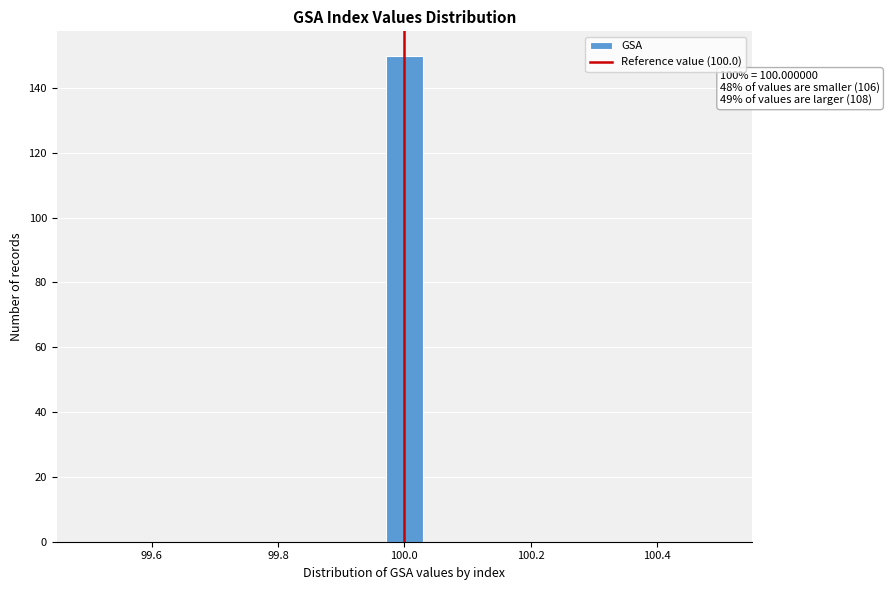

Around what value on the x-axis is the tallest bar? Give the approximate position of its centre, as read against the axis.

100.00